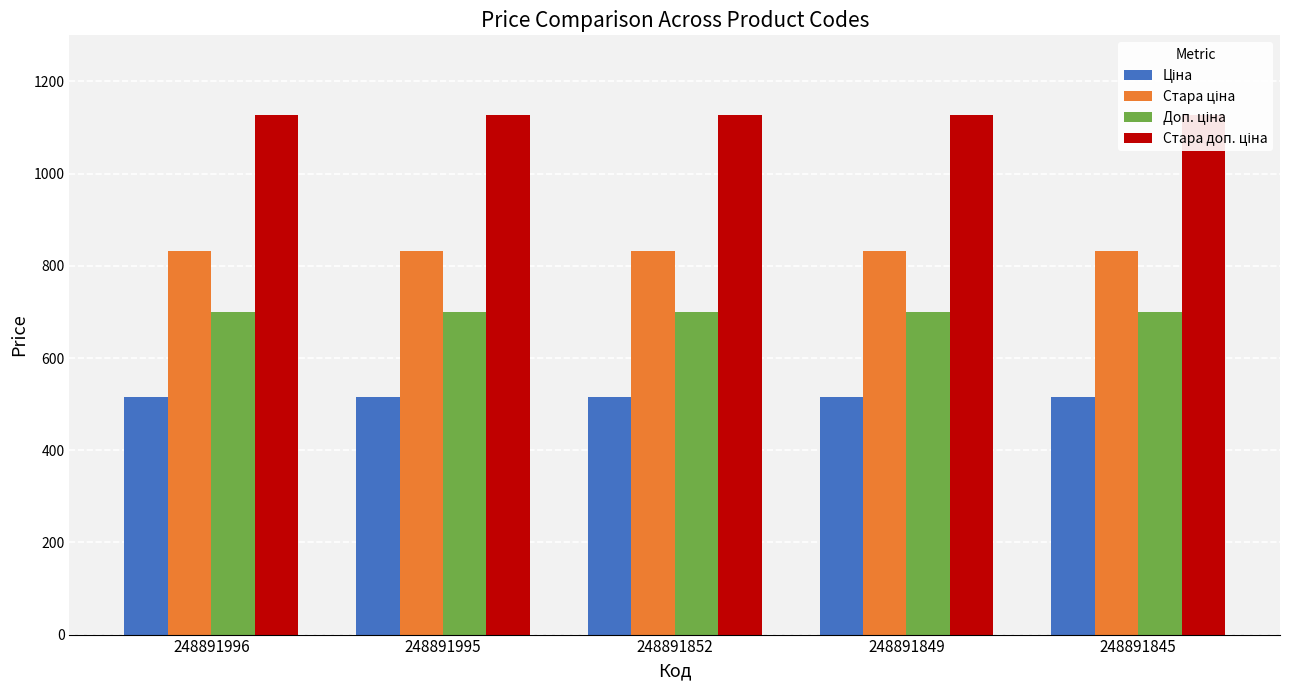

How many bars are there in total?

20